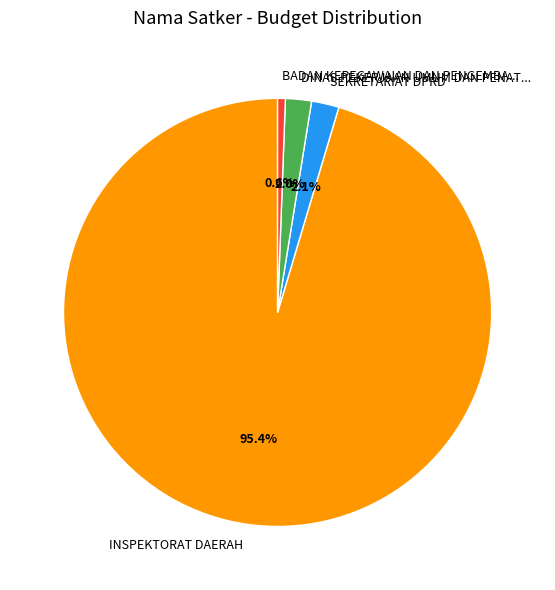

What percentage is the INSPEKTORAT DAERAH slice, to the nearest percent?

95%